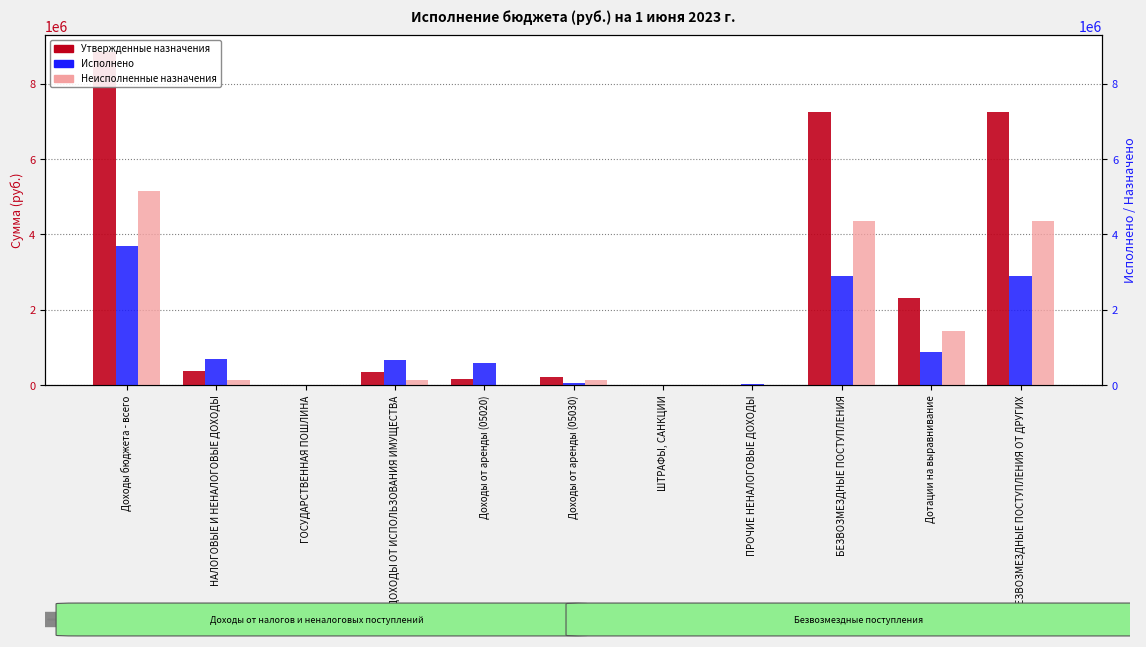

Is the value of Неисполненные назначения at Доходы от аренды (05020) greater than the value of Исполнено at ГОСУДАРСТВЕННАЯ ПОШЛИНА?

No